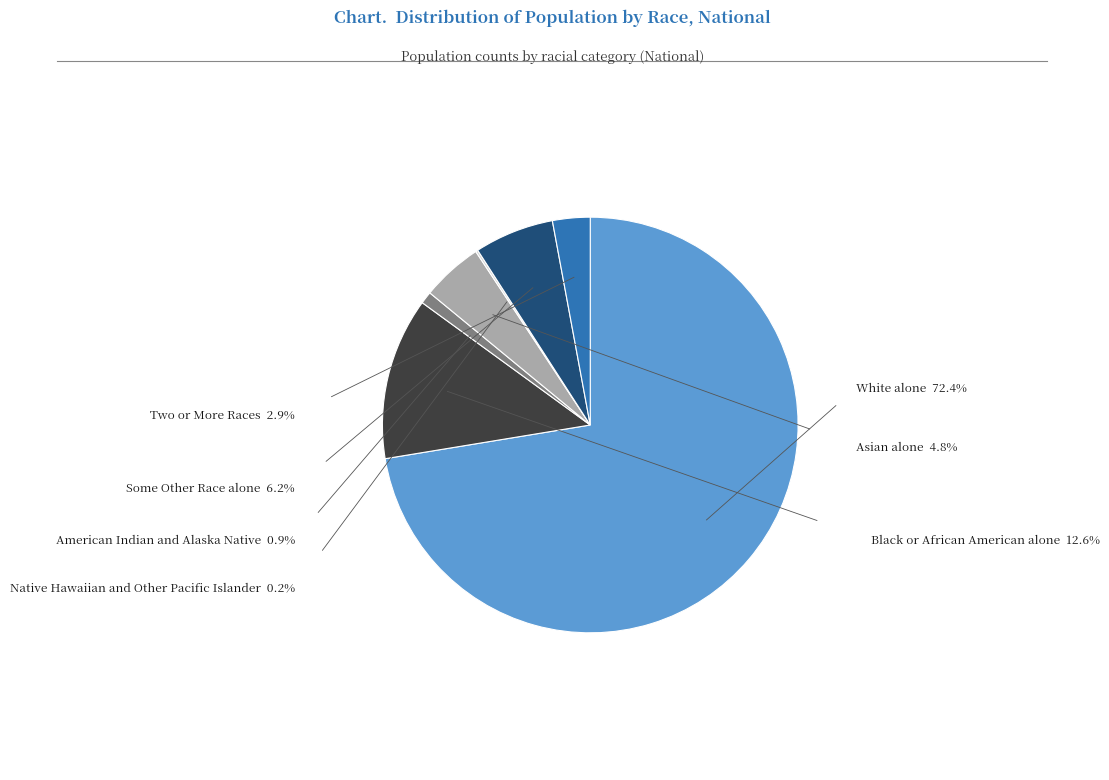

To the nearest percent, what is the difference between the largest and smallest slice percentages?

72%